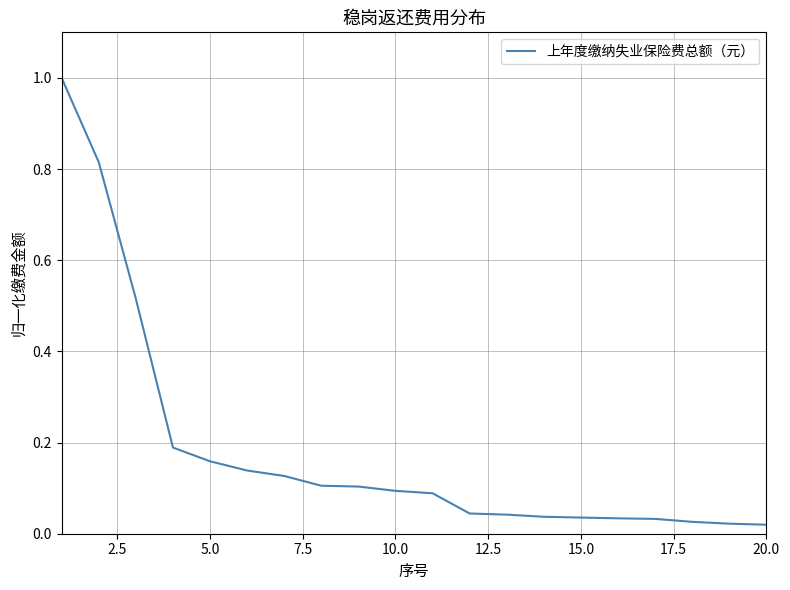

What is the maximum value shown in the chart?

1.0